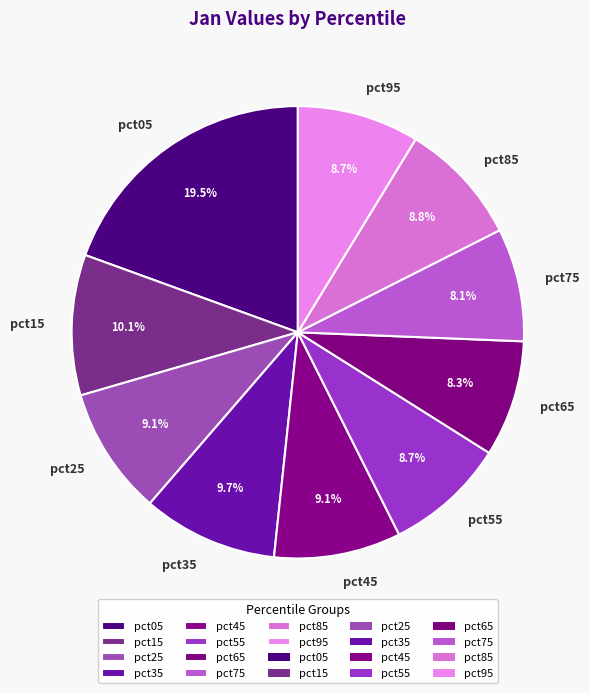

How many slices are in this pie chart?

10